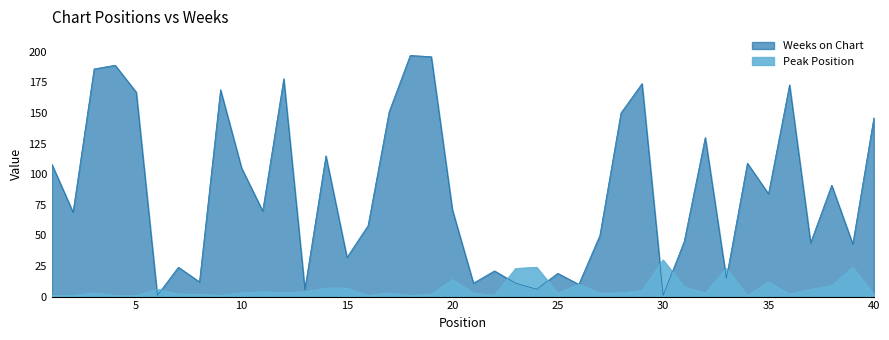

Read the Weeks on Chart value at 33.

15